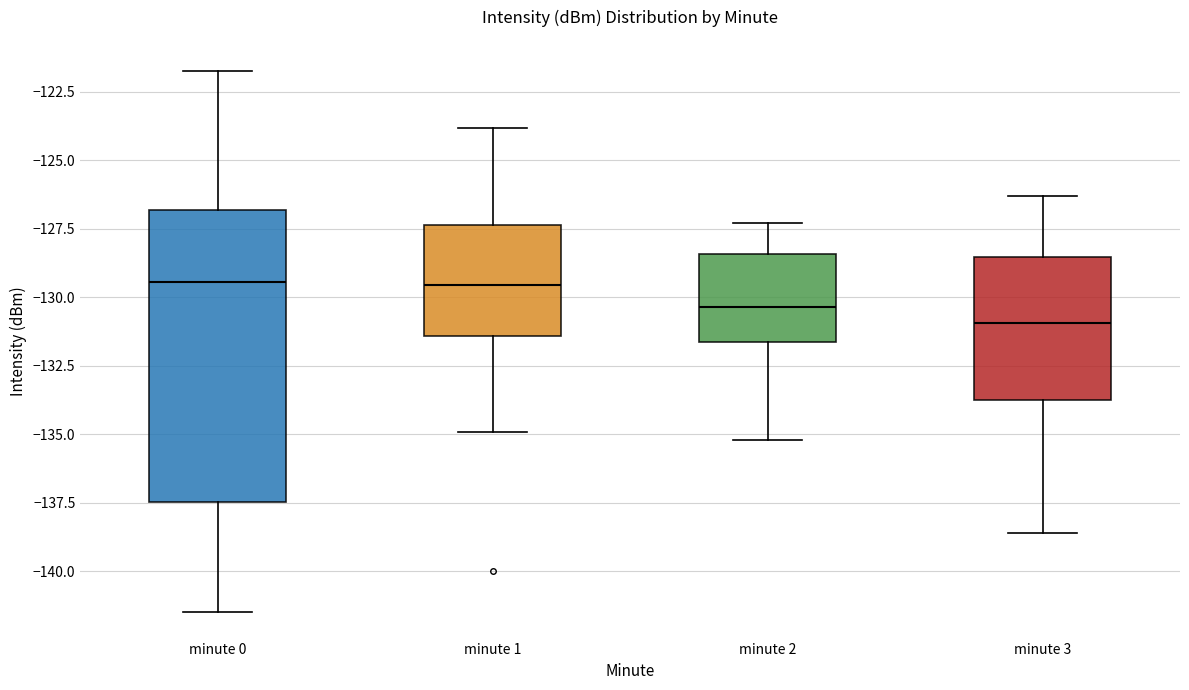

Reading left to right, read every box against the y-axis: the position of its median line, the range the box covers, and the ends of its whiskers. The values are not printed on the chart, so give them approximately, as read against the axis.

minute 0: median -129.5, box -137.5 to -127.0, whiskers -141.5 to -122.0
minute 1: median -129.5, box -131.5 to -127.5, whiskers -135.0 to -124.0
minute 2: median -130.5, box -131.5 to -128.5, whiskers -135.0 to -127.5
minute 3: median -131.0, box -133.5 to -128.5, whiskers -138.5 to -126.5